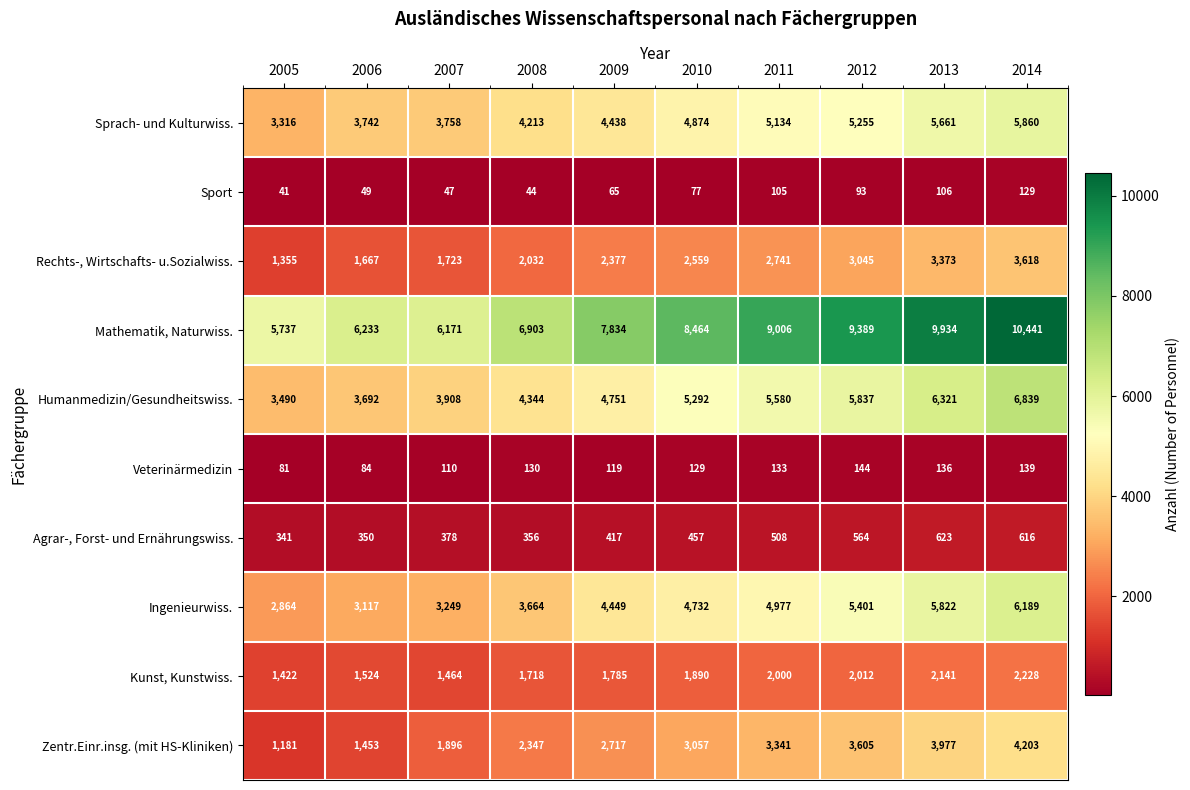

Where is Zentr.Einr.insg. (mit HS-Kliniken) nearest to the value 2692?

2009